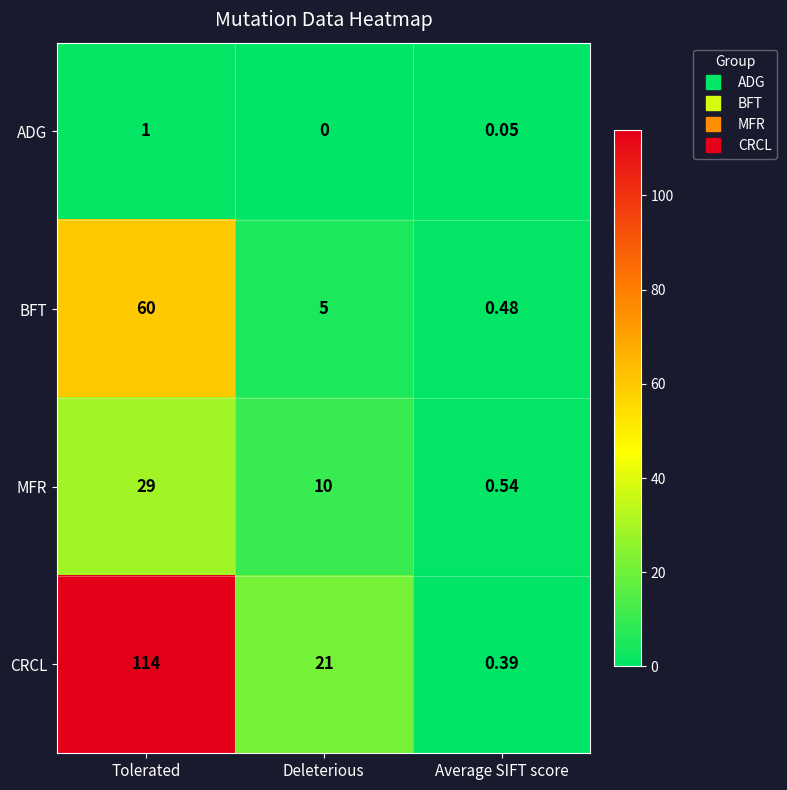

Between Tolerated and Deleterious, which series saw the biggest shift?

CRCL